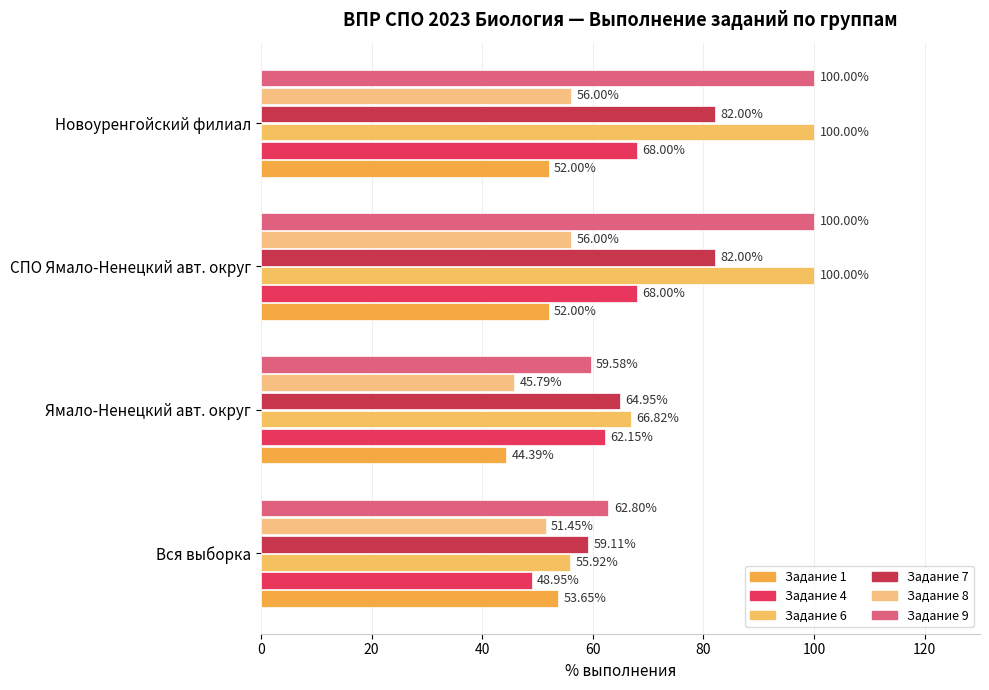

What is the value of the Задание 8 bar at the 3rd from the left?

56.0